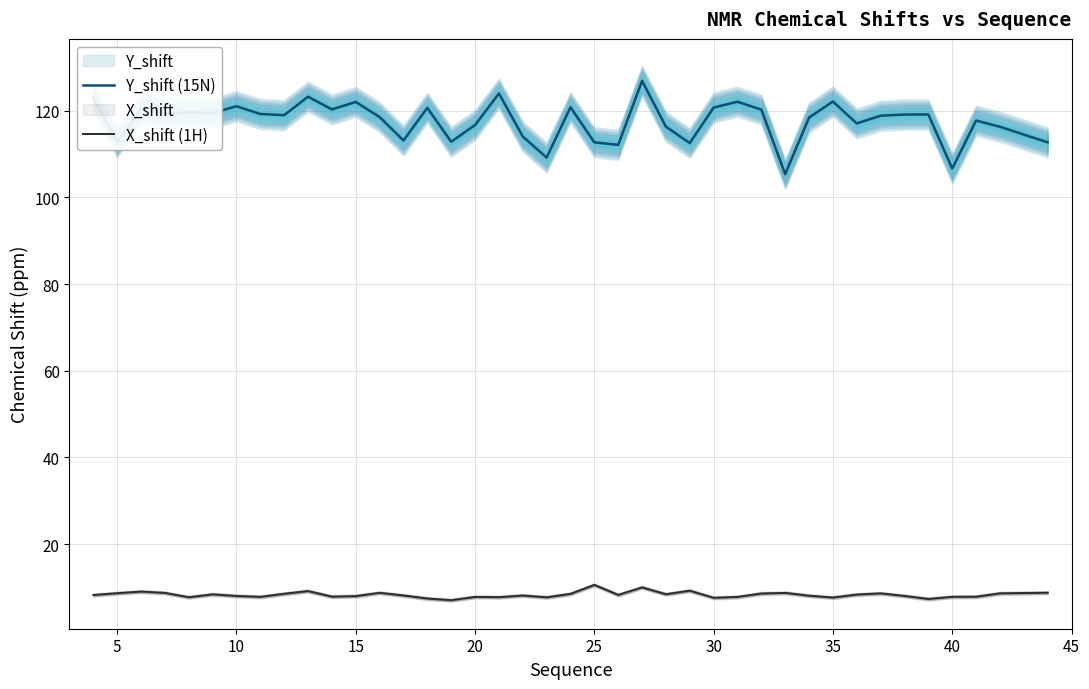

Rank the series by their maximum value, from highest to lowest.

Y_shift (15N), X_shift (1H)